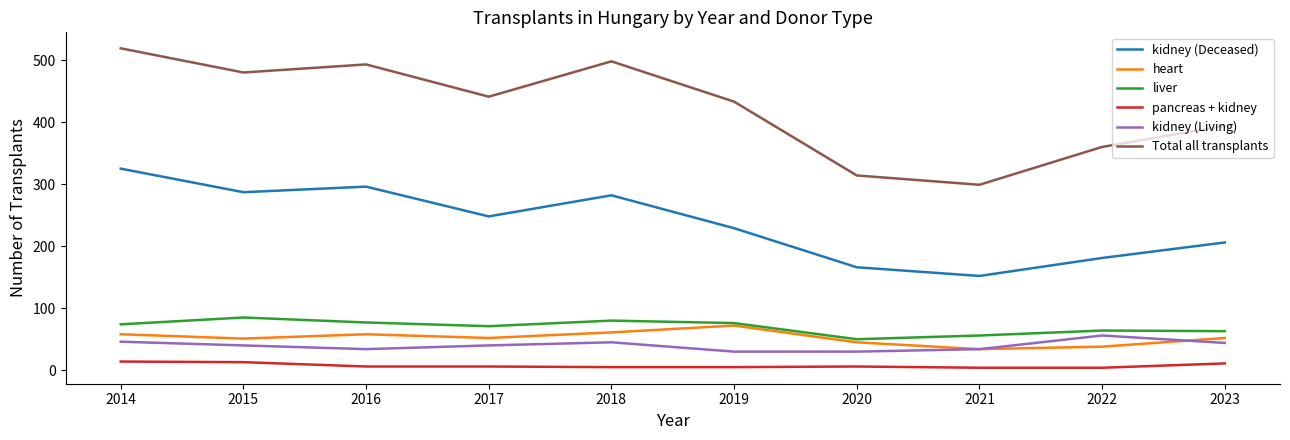

Between 2018 and 2021, which series saw the biggest shift?

Total all transplants